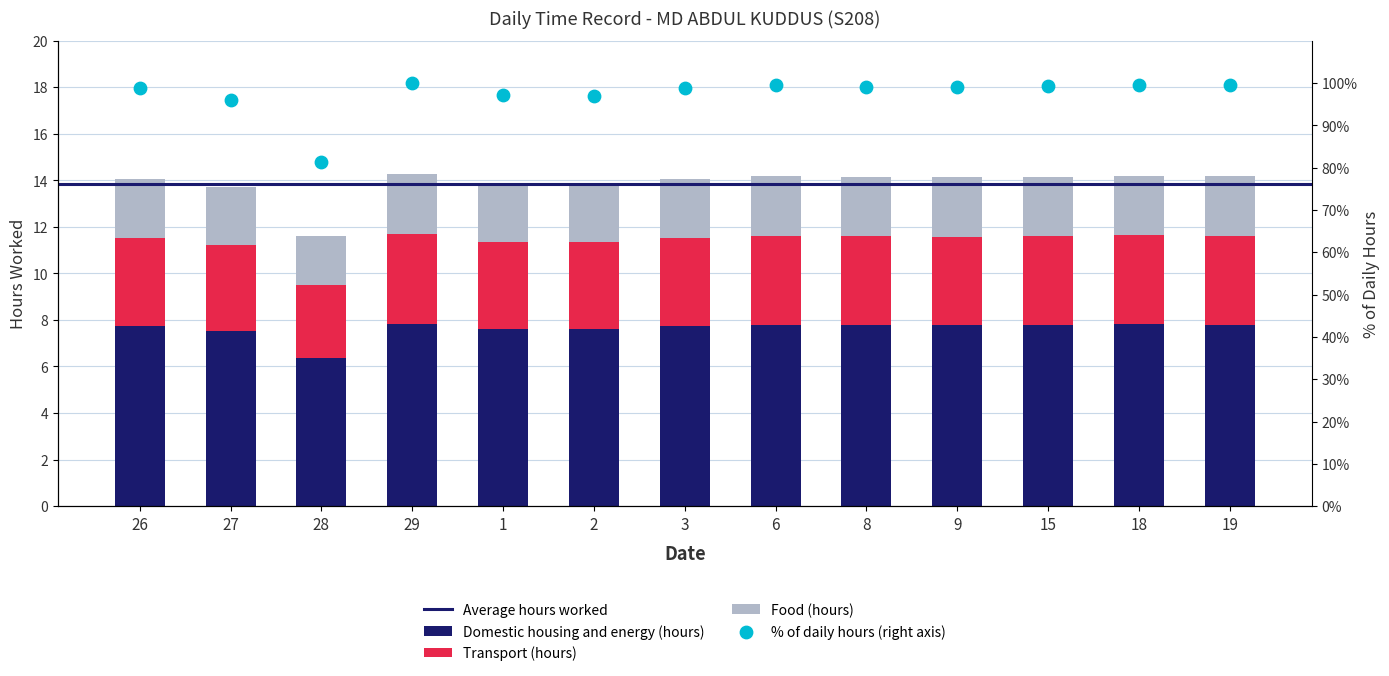

Which has a higher value, 28 or 19?

19